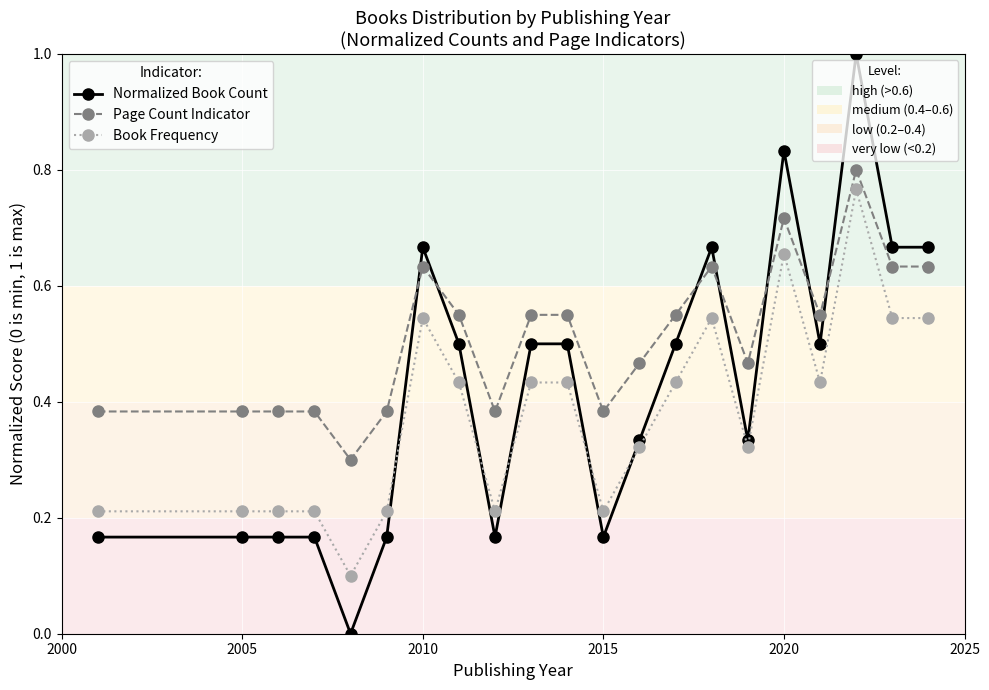

What is the greatest value displayed?

1.0